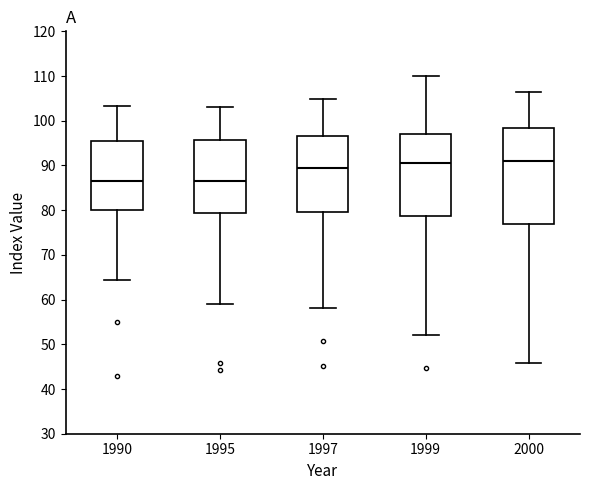

Reading left to right, read every box against the y-axis: the position of its median line, the range the box covers, and the ends of its whiskers. The values are not printed on the chart, so give them approximately, as read against the axis.

1990: median 87, box 80 to 95, whiskers 64 to 103
1995: median 87, box 79 to 96, whiskers 59 to 103
1997: median 90, box 80 to 97, whiskers 58 to 105
1999: median 91, box 79 to 97, whiskers 52 to 110
2000: median 91, box 77 to 98, whiskers 46 to 106